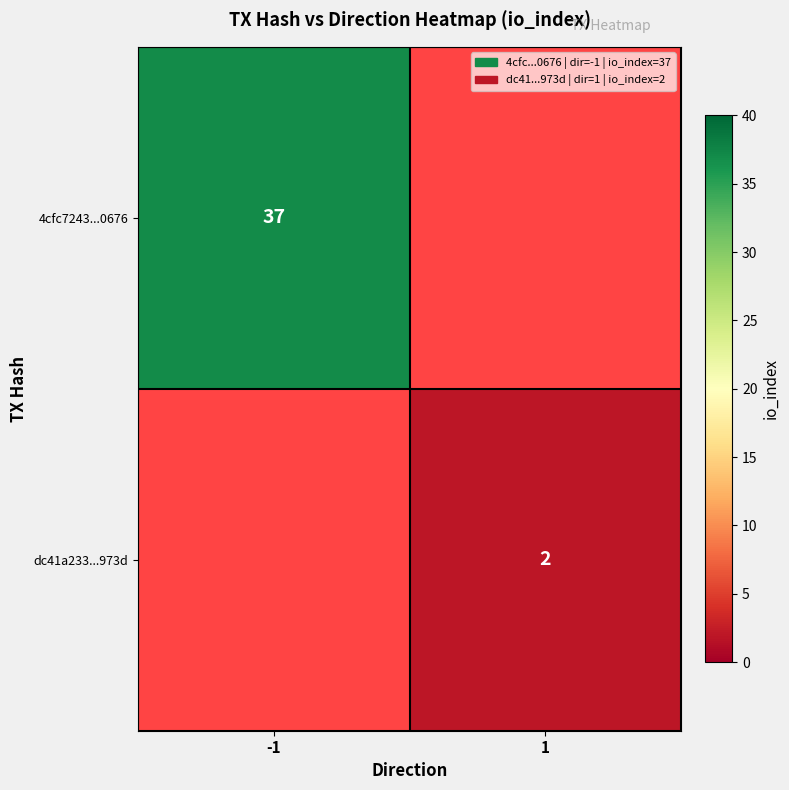

Is it true that dc41a233...973d equals 3 at 1?

False